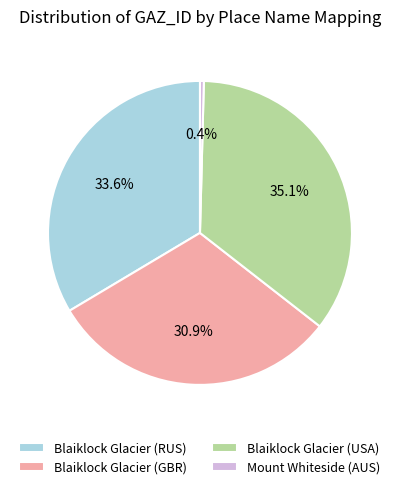

Which category has the smallest portion of the pie?

Mount Whiteside (AUS)